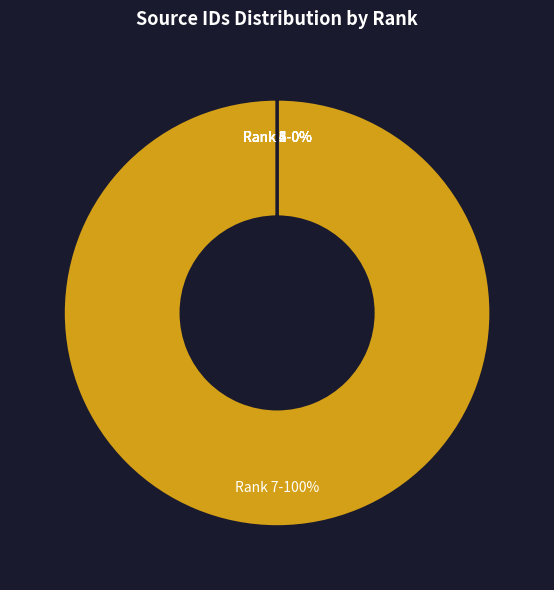

To the nearest percent, what is the average slice percentage?

14%